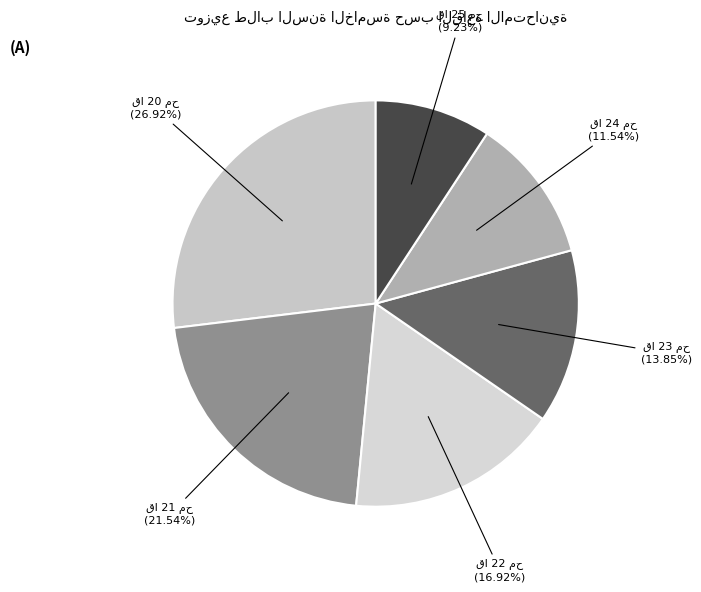

How many slices are in this pie chart?

6